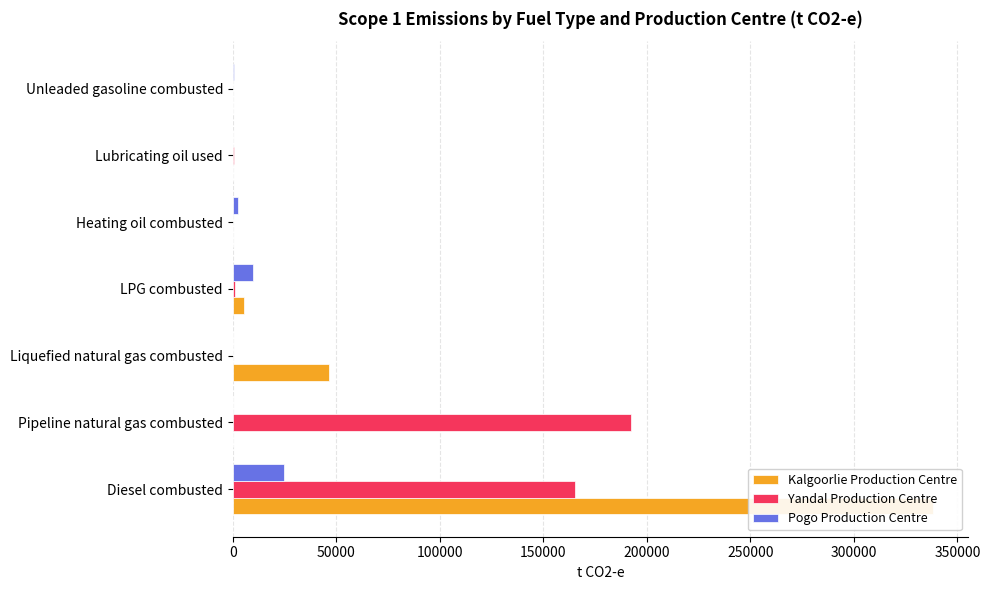

What is the difference between the second highest and second lowest values in the Yandal Production Centre series?

165358.9